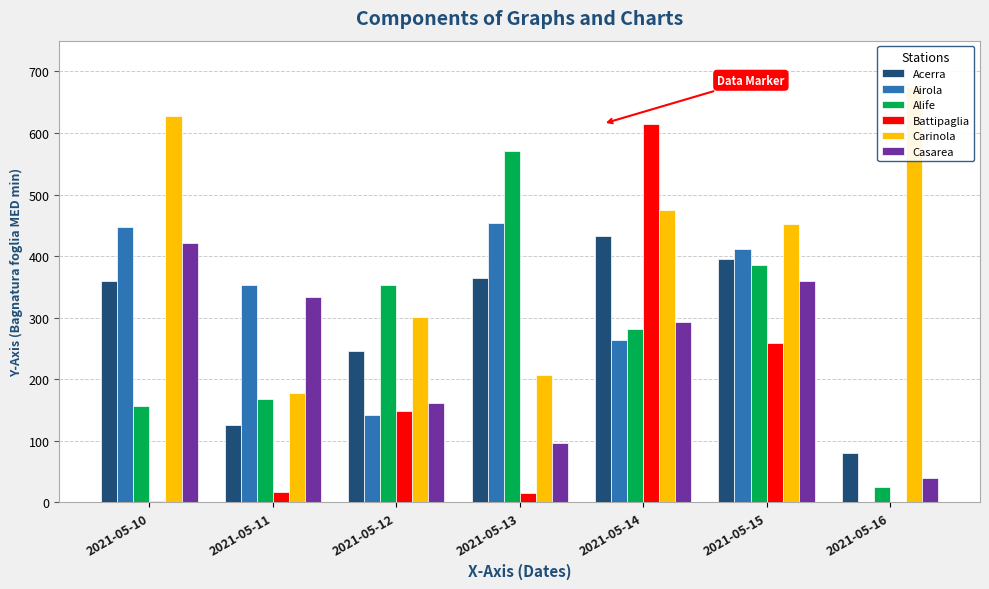

Does the chart contain any negative values?

No